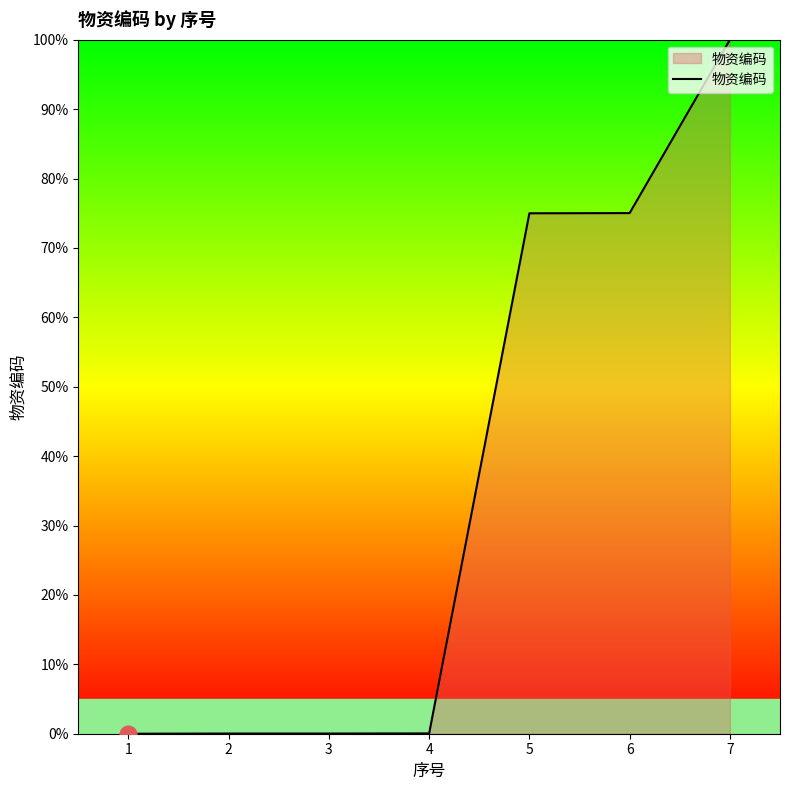

What is the change in value from 1 to 7?

+100.0